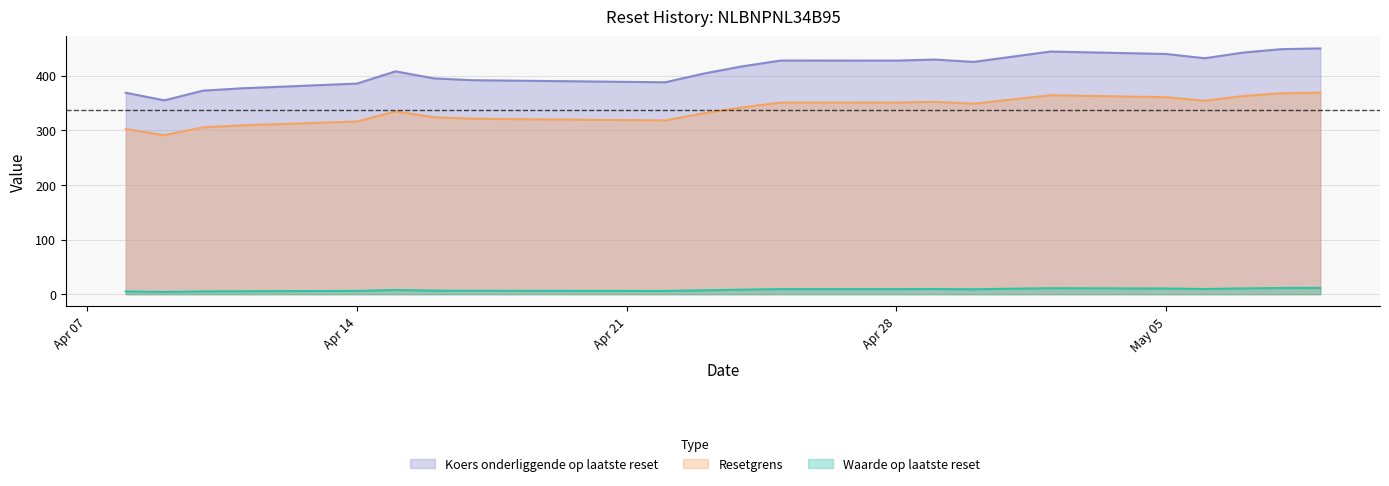

What is the value of the Waarde op laatste reset point at the 14th from the left?

9.4